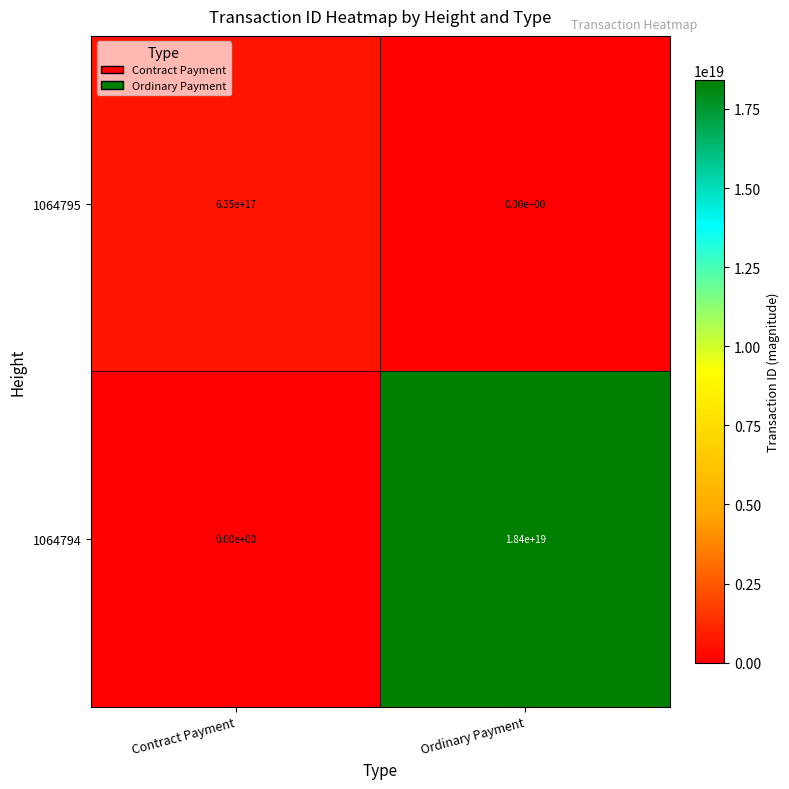

Where is 1064794 nearest to the value 9200000000000000000?

Contract Payment